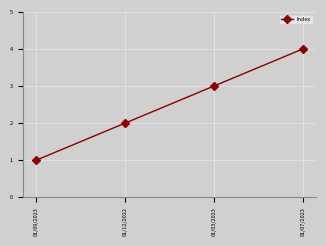

Is it true that the value at 01/12/2022 is 2?

True